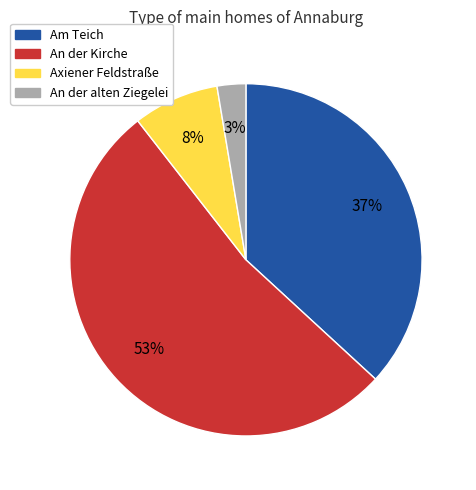

Combined, do An der Kirche and An der alten Ziegelei account for over 50%?

Yes